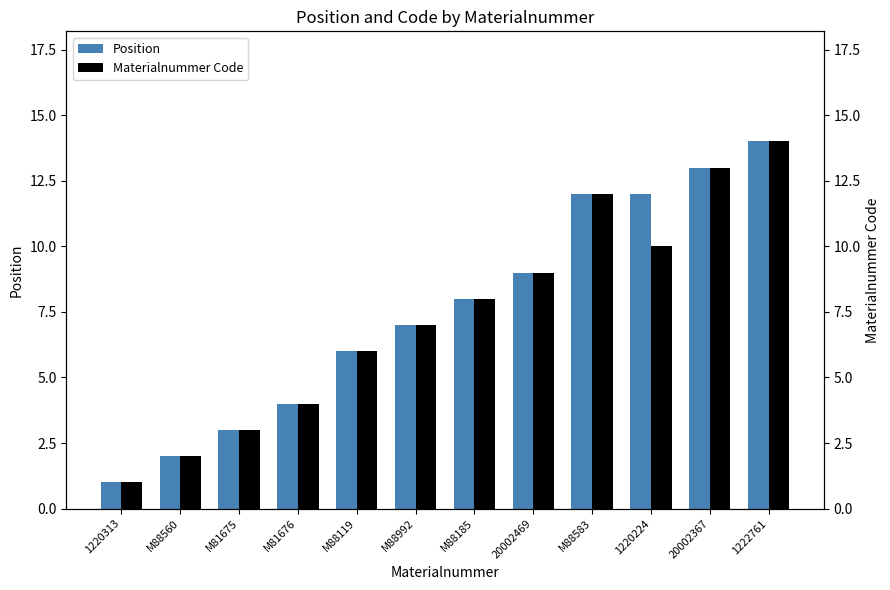

What is the sum of all Position values?

91